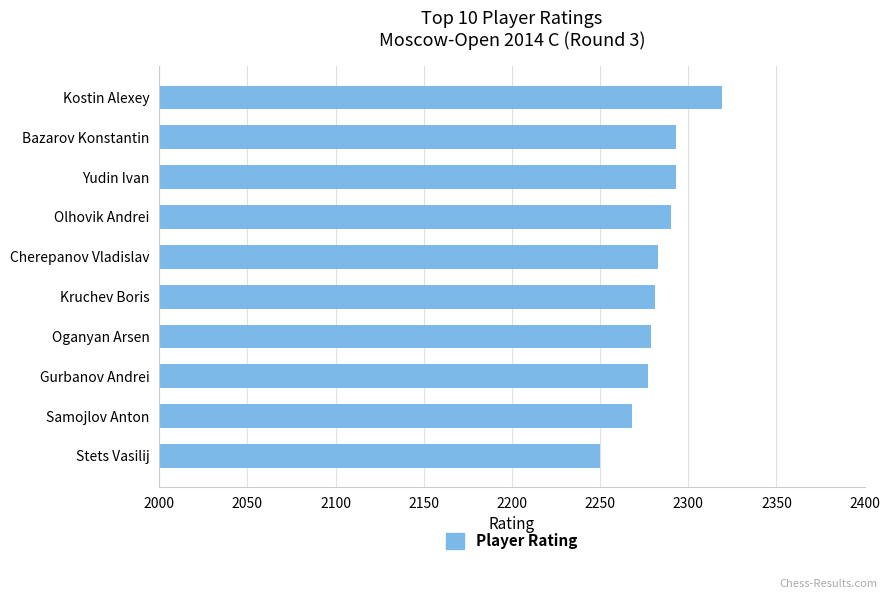

Reading top to bottom, transcribe all the data shown in this chart.

Kostin Alexey=2319	Bazarov Konstantin=2293	Yudin Ivan=2293	Olhovik Andrei=2290	Cherepanov Vladislav=2283	Kruchev Boris=2281	Oganyan Arsen=2279	Gurbanov Andrei=2277	Samojlov Anton=2268	Stets Vasilij=2250